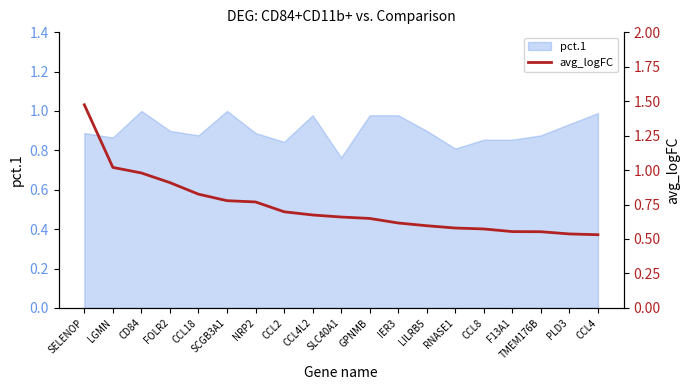

What is the value of the 15th point from the left?

0.6